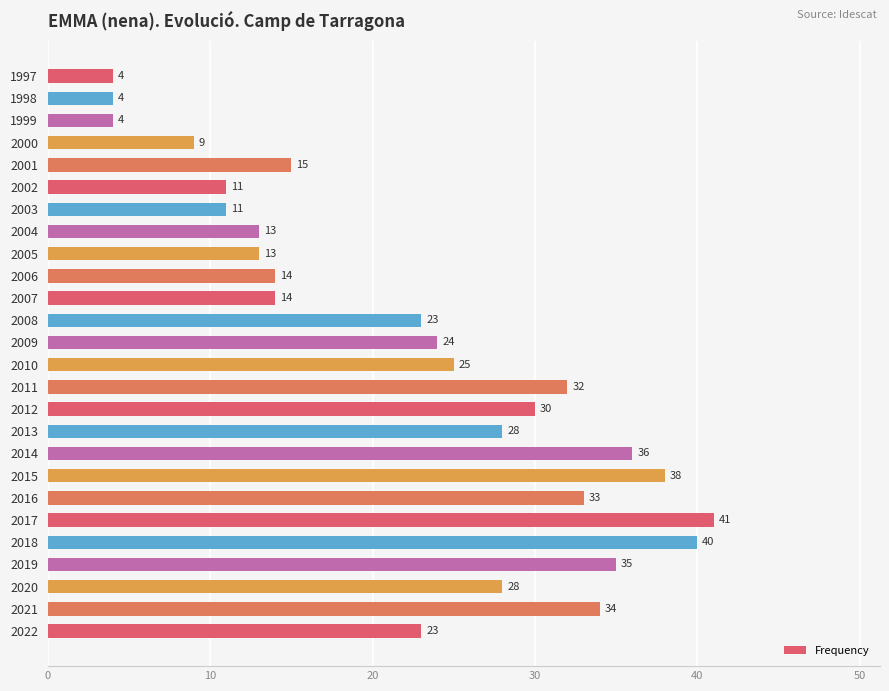

What is the difference between the second highest and second lowest values?

36